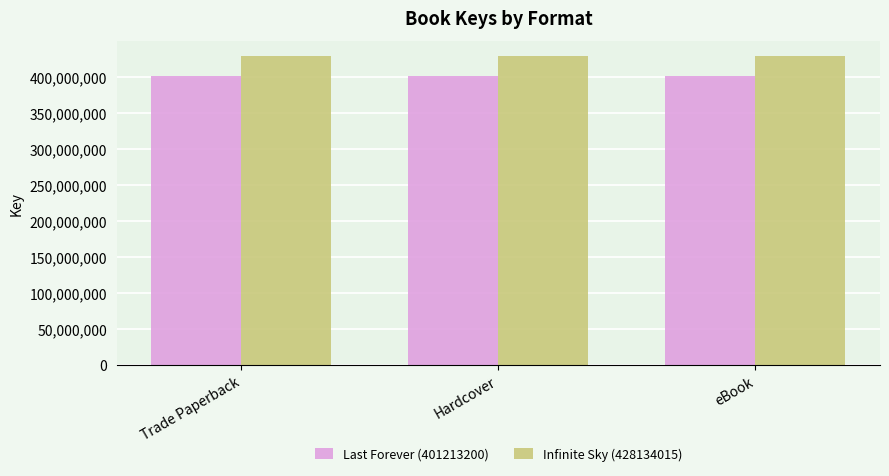

Rank the series by their average value, from highest to lowest.

Infinite Sky (428134015), Last Forever (401213200)